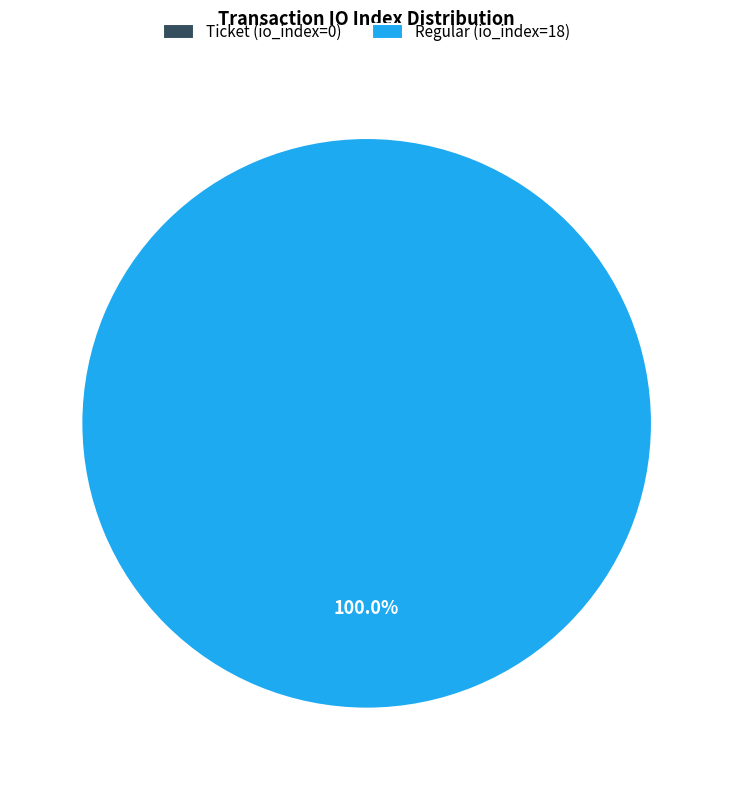

Count the number of slices in the pie.

2